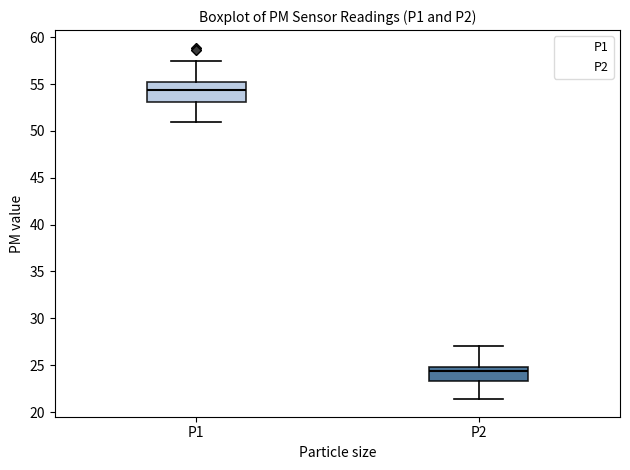

Reading left to right, transcribe this box plot: for each box, give where its median line is, the range the box spans, and where its two whiskers end, as read against the y-axis. The values are not printed on the chart, so give them approximately, as read against the axis.

P1: median 54.5, box 53.0 to 55.5, whiskers 51.0 to 57.5
P2: median 24.5, box 23.5 to 25.0, whiskers 21.5 to 27.0